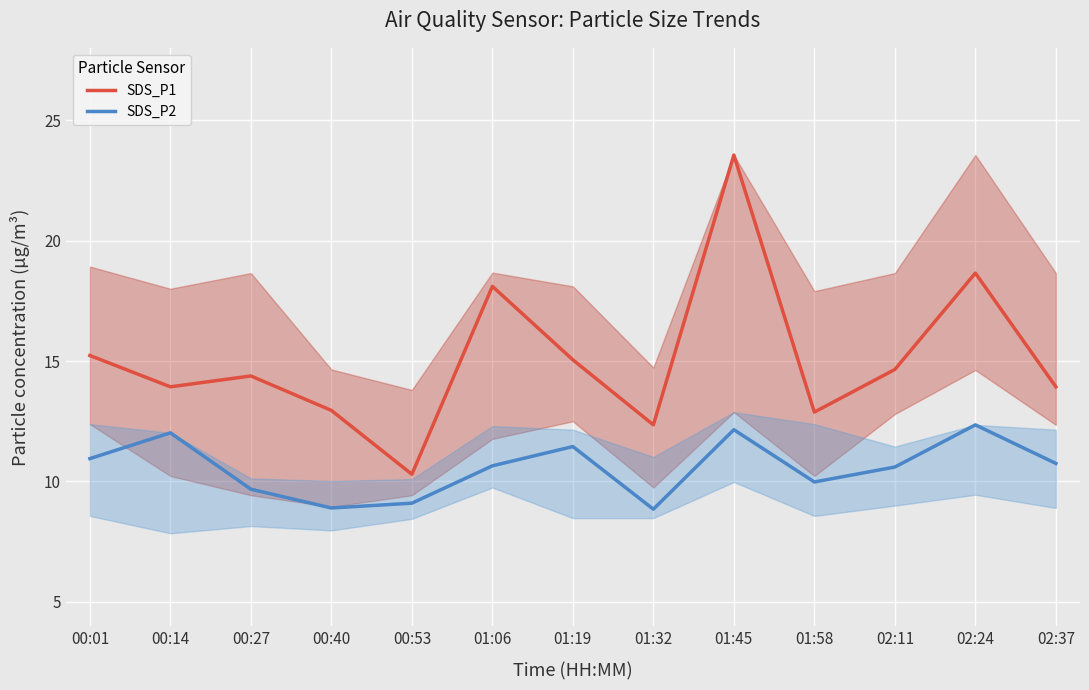

What is the difference between the maximum and minimum values in the SDS_P2 series?

3.5